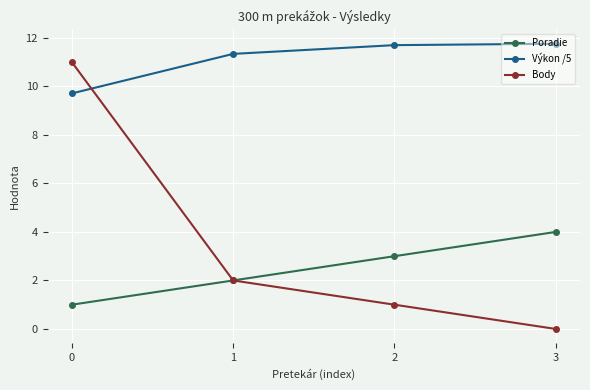

Count the number of categories in the chart.

4